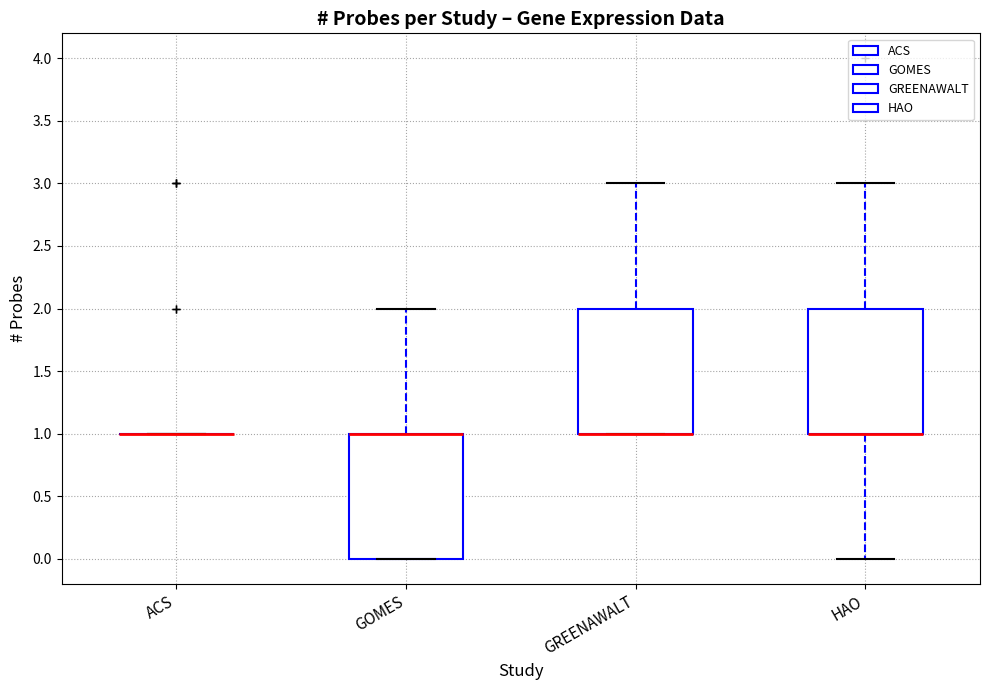

Reading left to right, read every box against the y-axis: the position of its median line, the range the box covers, and the ends of its whiskers. The values are not printed on the chart, so give them approximately, as read against the axis.

ACS: box collapsed to a line at 1, whiskers 1 to 1
GOMES: median 1 (drawn on the box's upper edge), box 0 to 1, whiskers 0 to 2
GREENAWALT: median 1 (drawn on the box's lower edge), box 1 to 2, whiskers 1 to 3
HAO: median 1 (drawn on the box's lower edge), box 1 to 2, whiskers 0 to 3